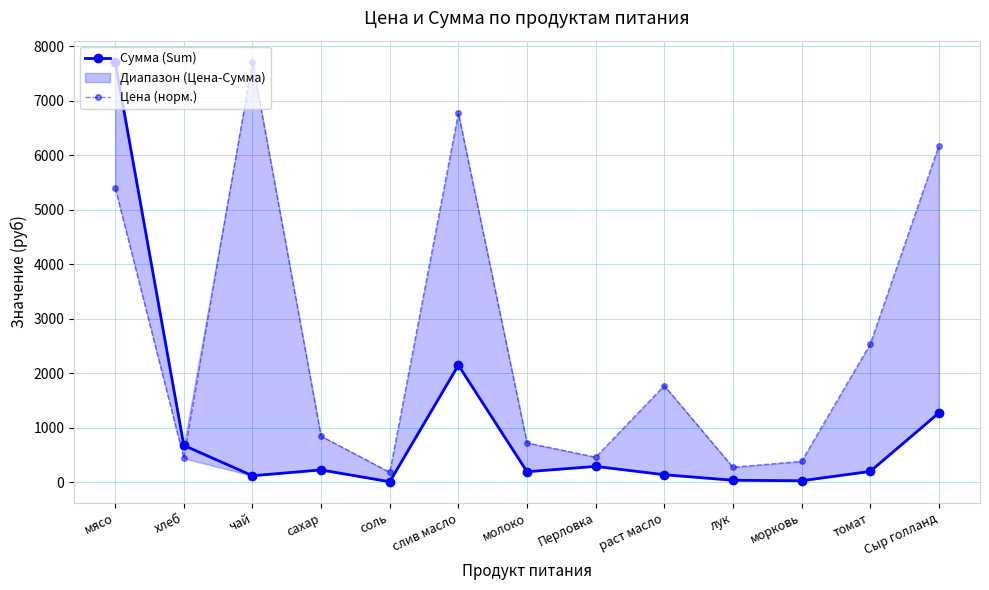

Which series has the largest total across all categories?

Цена (норм.)